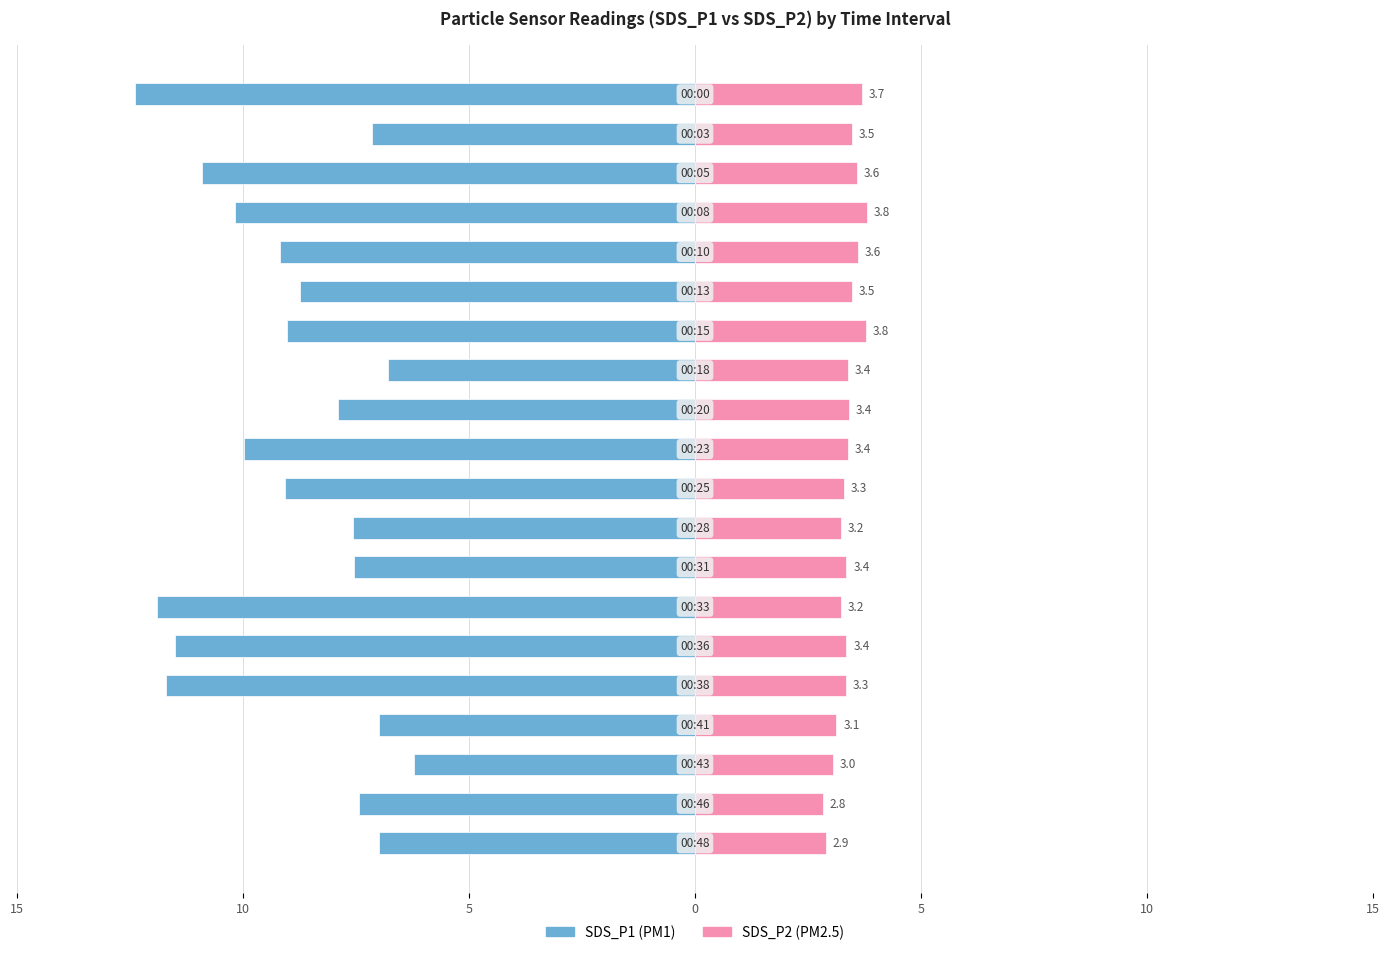

The SDS_P2 series shows 3.4 at 12. True or false?

True